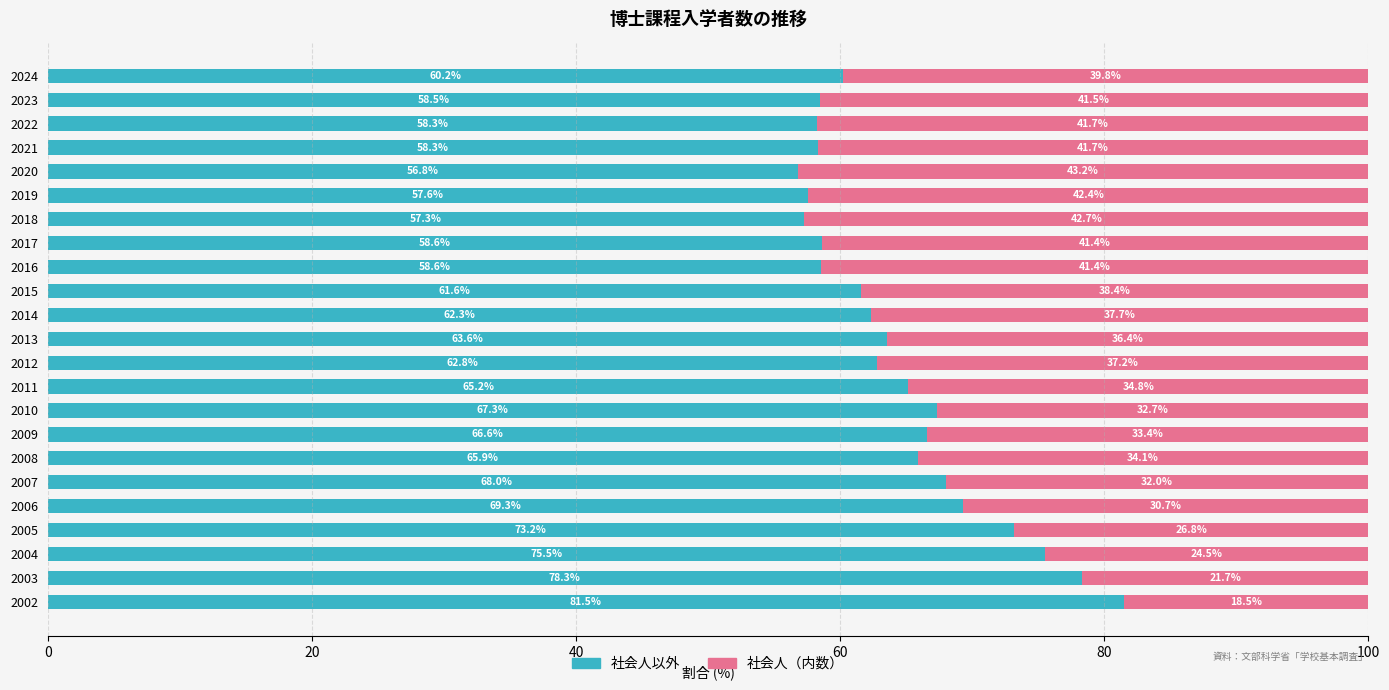

What is the approximate value of 社会人以外 at 2019?

57.6